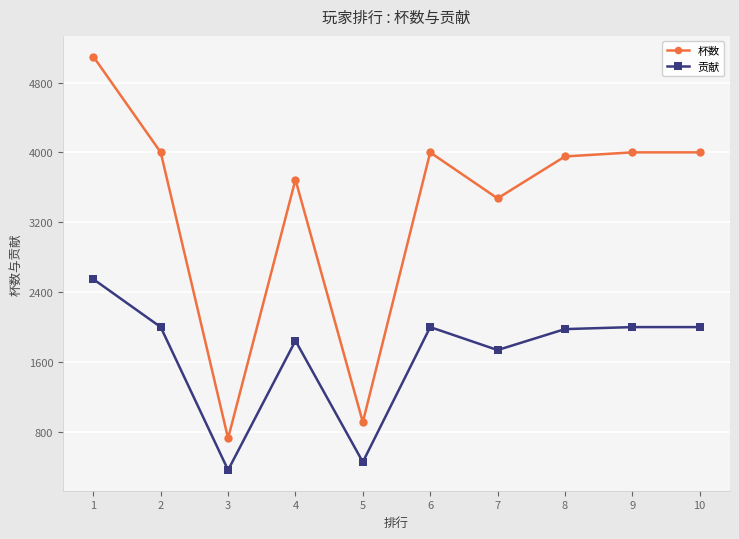

Between 2 and 4, which series saw the biggest shift?

杯数